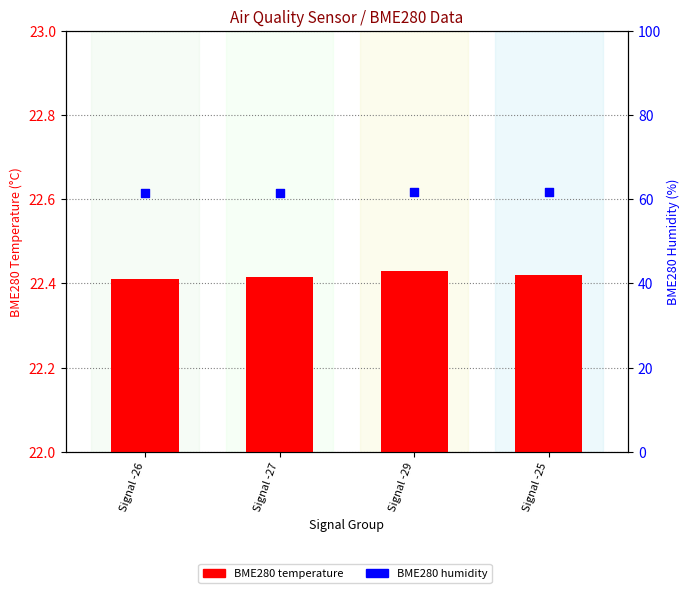

Which series has the largest total across all categories?

BME280 humidity